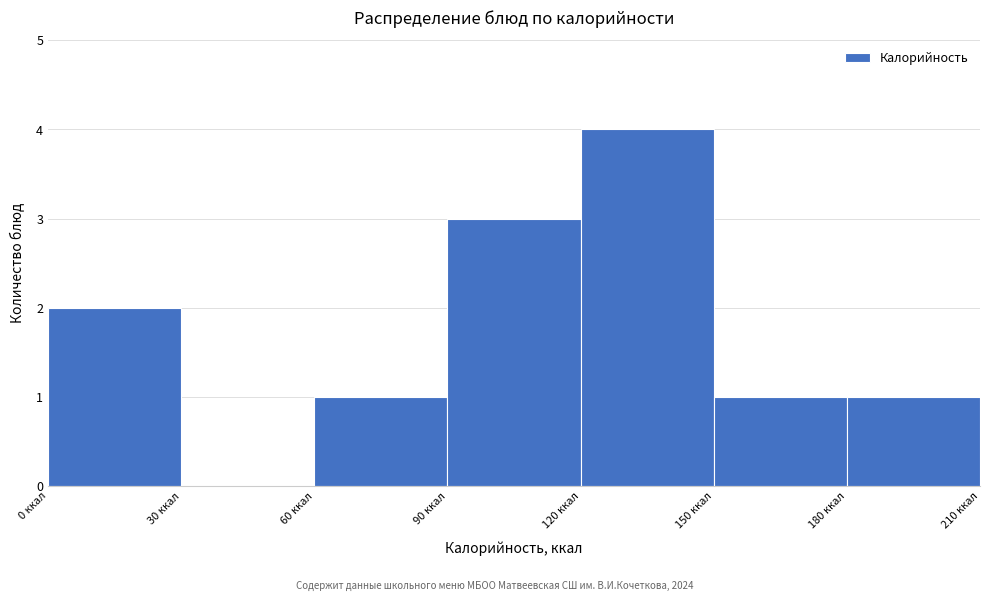

How tall is the bar that spans 180 to 210 on the x-axis? The values are not printed on the chart, so give them approximately, as read against the axis.

1